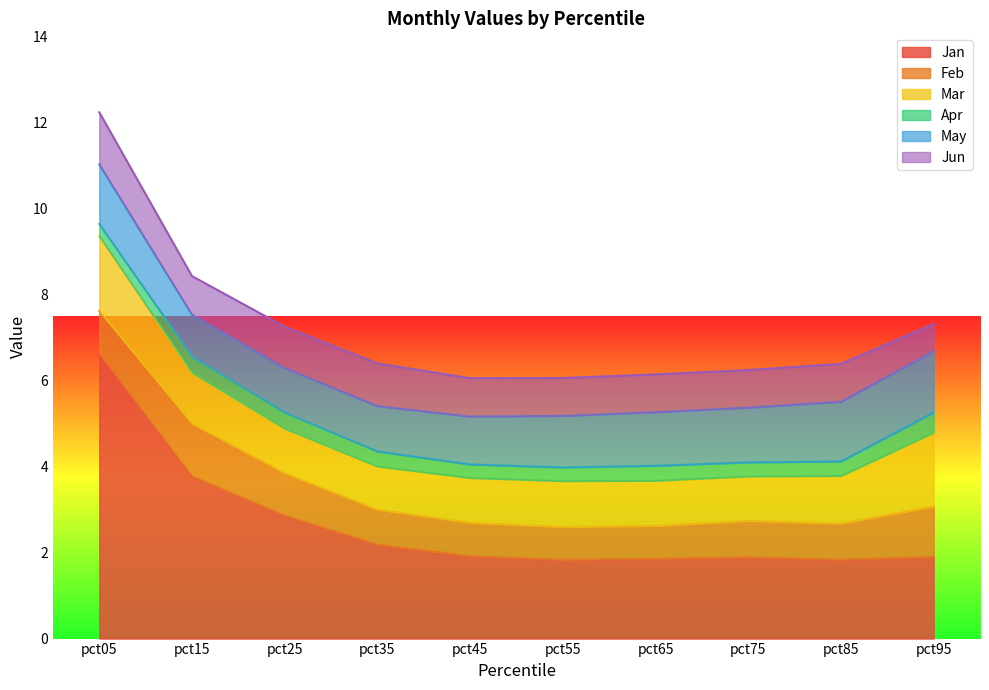

What is the sum of all Feb values?

9.2